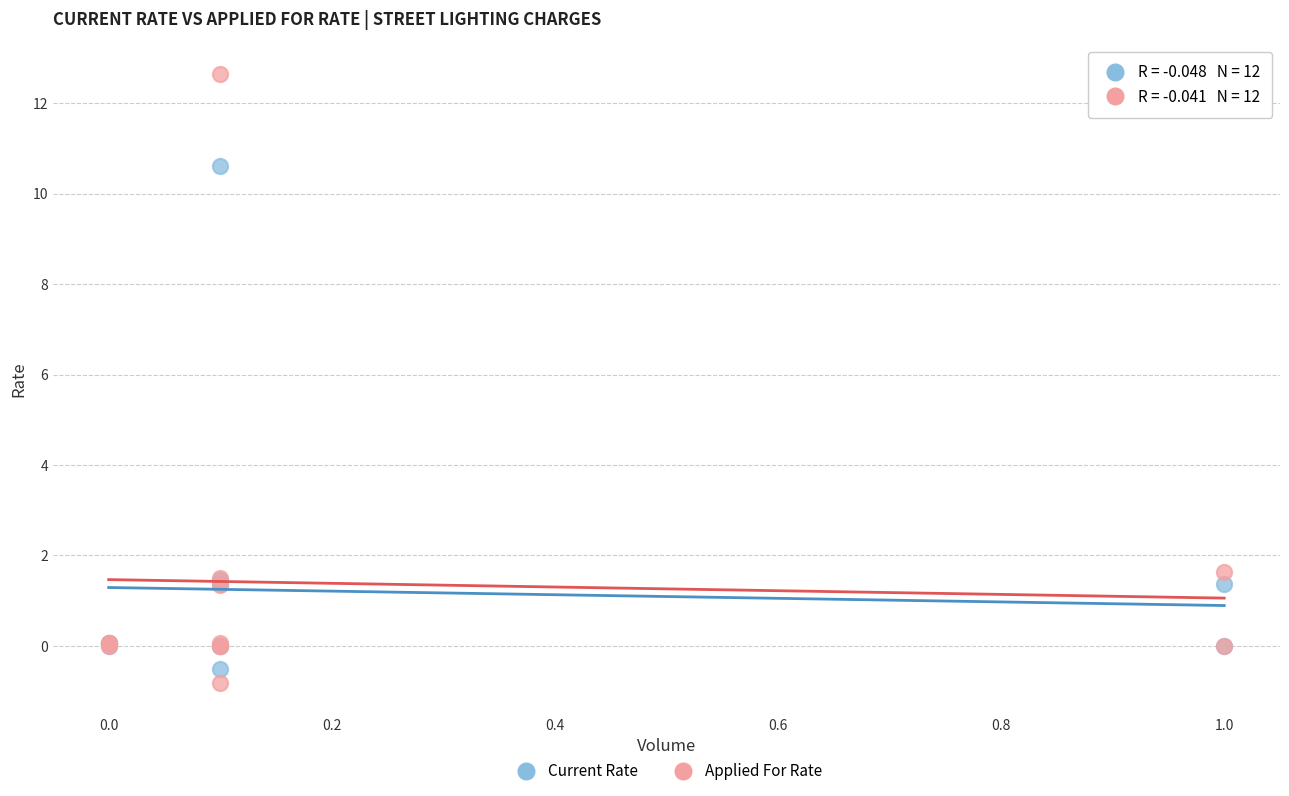

What is the X range (max minus min) for the scatter plot?

1.0